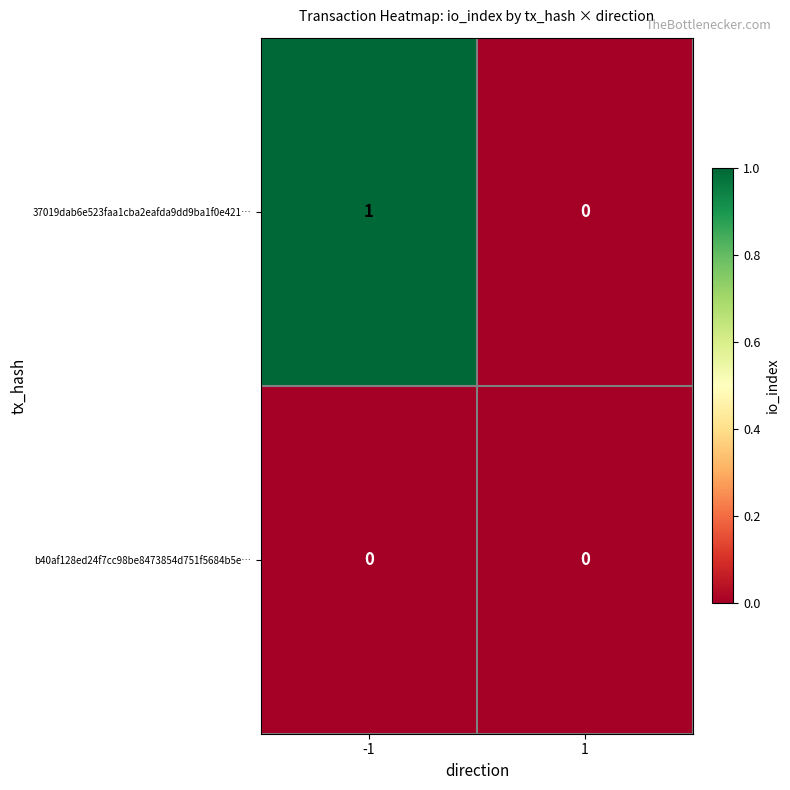

Is it true that 37019dab6e523faa1cba2eafda9dd9ba1f0e421… equals 1 at -1?

True